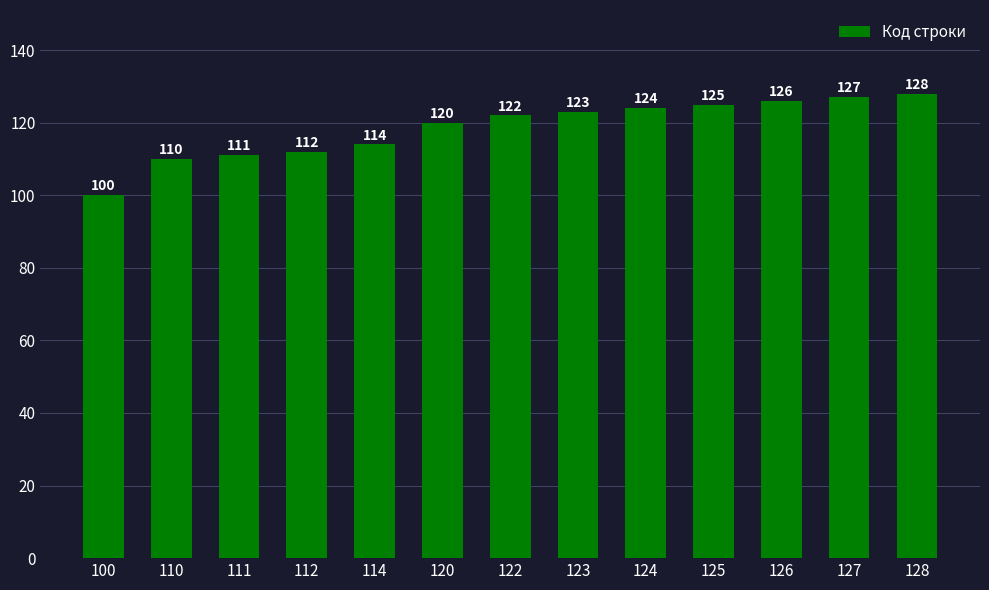

What is the difference between the maximum and second lowest values?

18